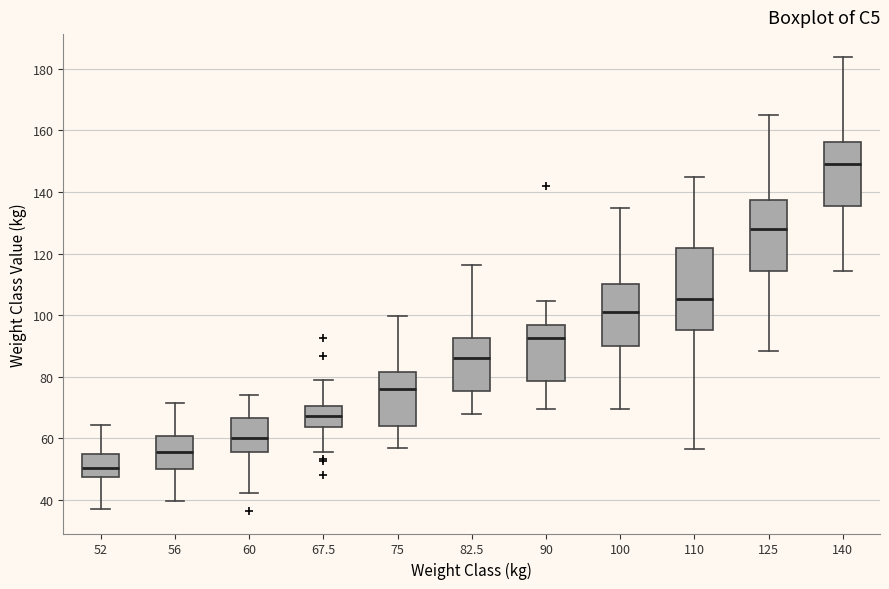

Where does the median line of the box at x = 125 sit on the y-axis? The values are not printed on the chart, so give them approximately, as read against the axis.

128